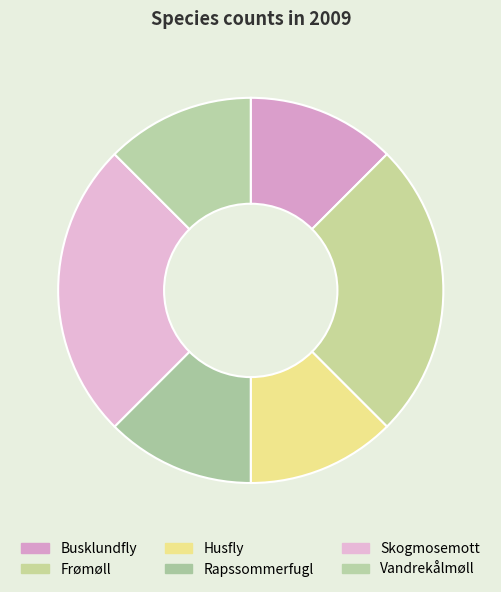

To the nearest percent, what portion does Vandrekålmøll represent?

12%